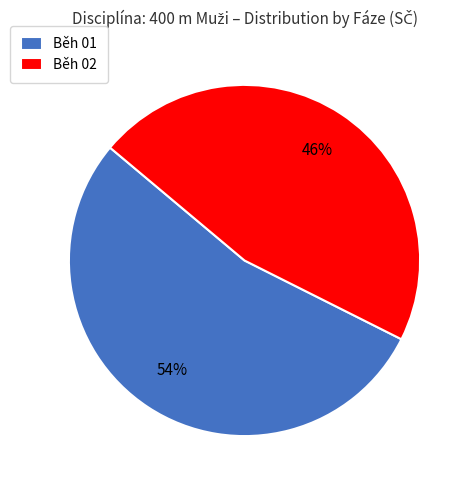

To the nearest percent, what percentage of the pie is Běh 02?

46%